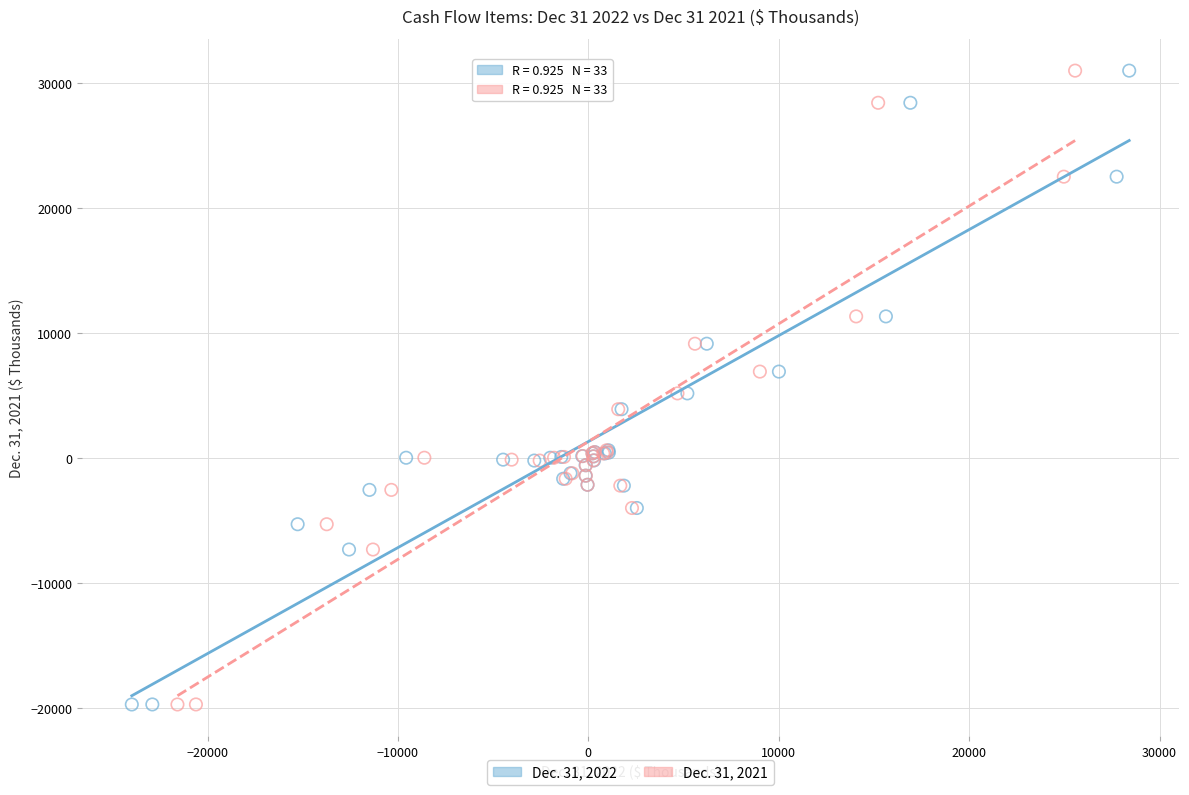

What are all the series names shown in the legend?

Dec. 31, 2022, Dec. 31, 2021